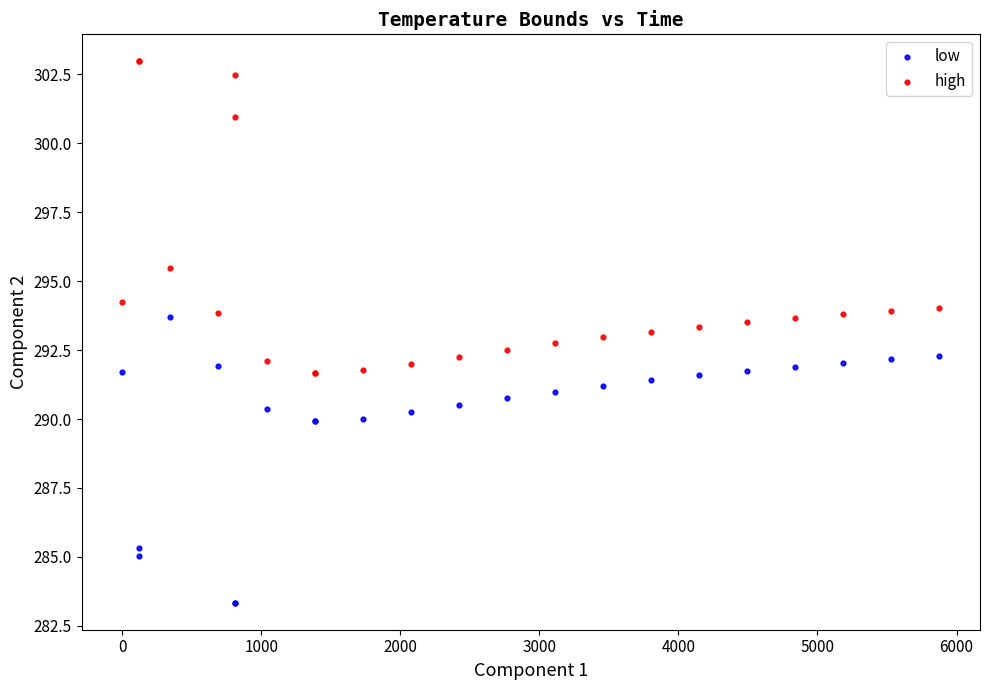

Which series contains the lowest Y value?

low